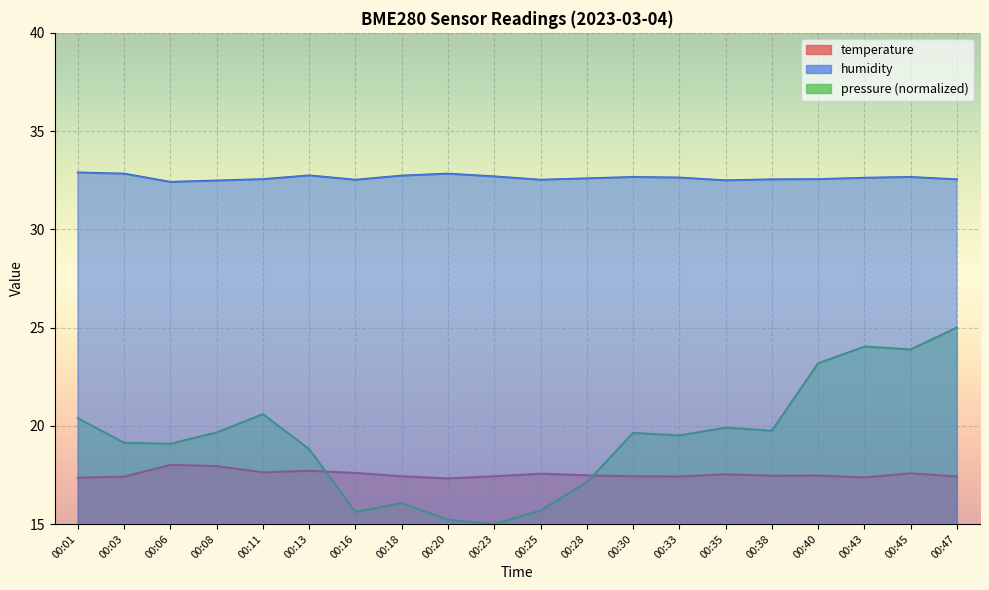

What is the sum of the humidity values at 00:03 and 00:18?

65.6